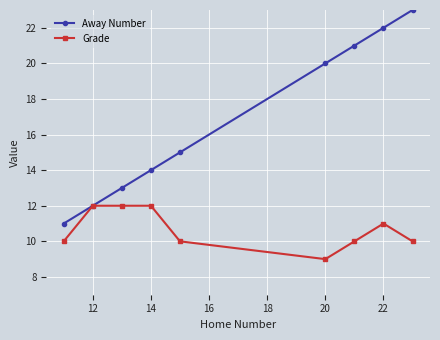

What is the maximum value for Away Number?

23